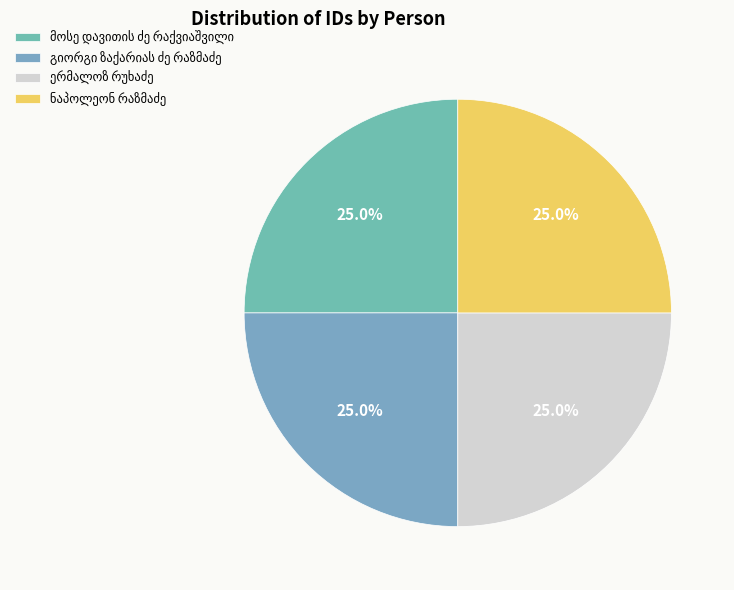

Count the number of slices in the pie.

4